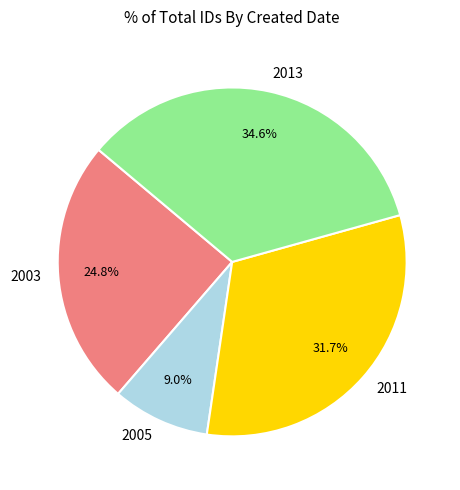

Does any single category account for the majority?

No